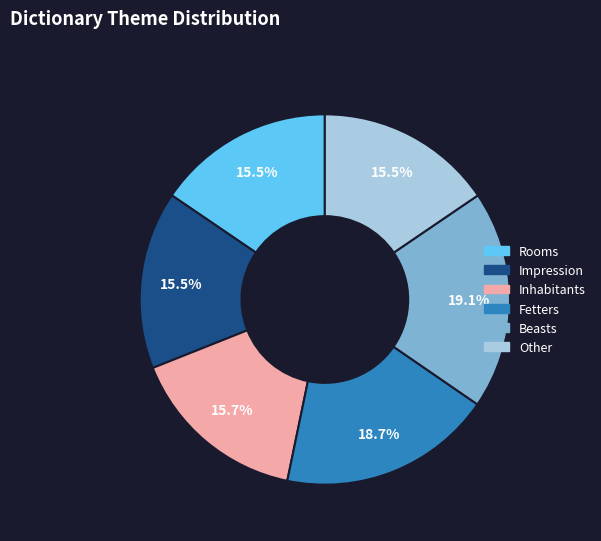

Approximately how many times larger is the value at Fetters compared to Rooms?

1.2